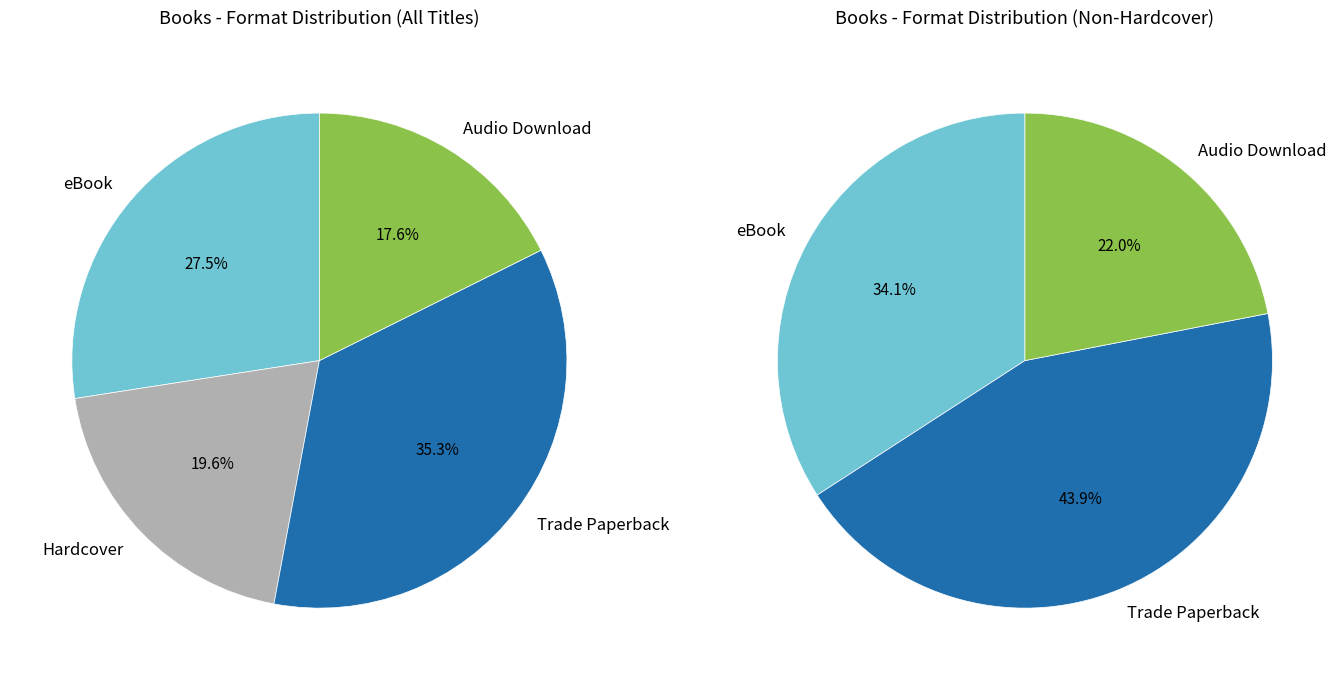

True or false: eBook accounts for 27% of the total.

True